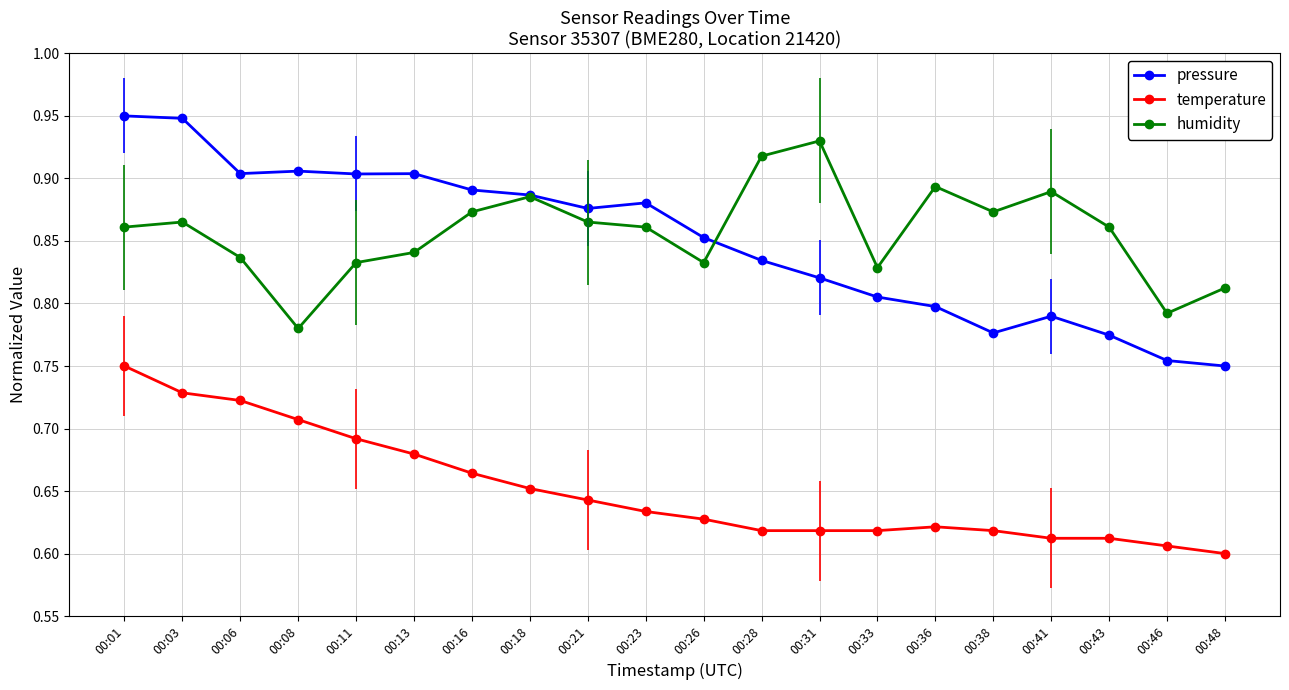

Count the temperature values in the range 0 to 1.

20